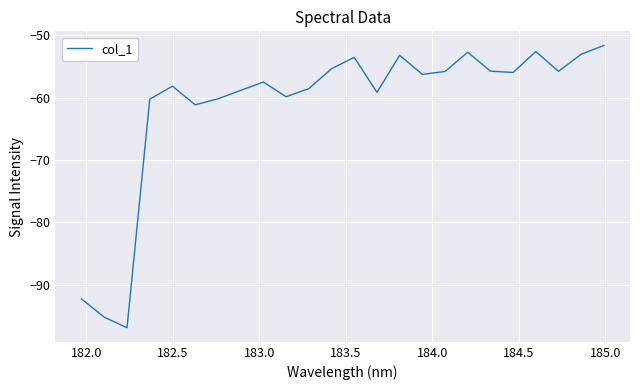

What is the difference between the maximum and minimum values?

45.2